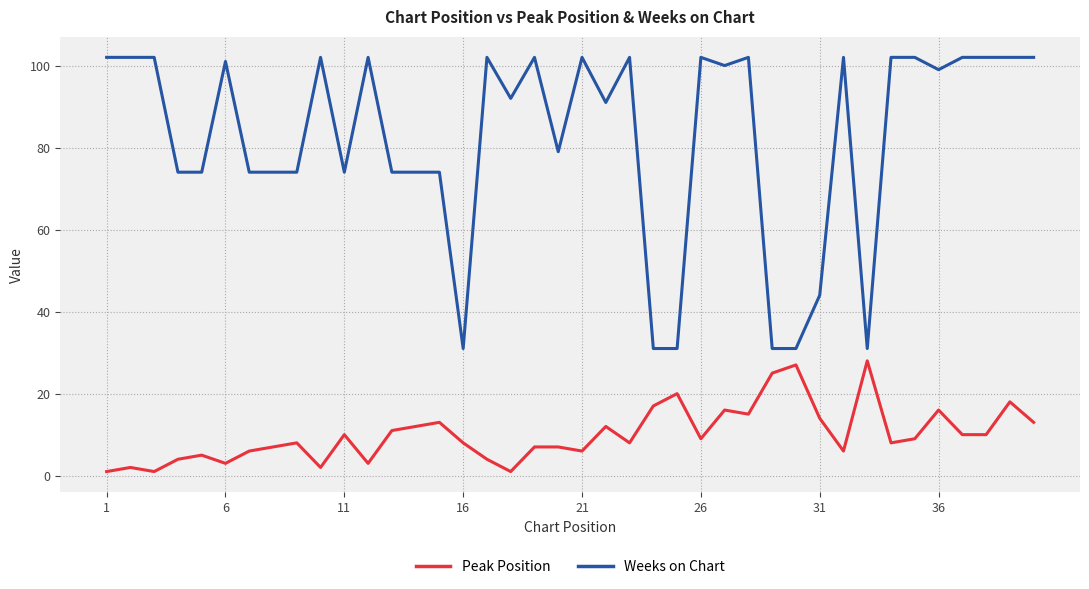

Does the chart have visible grid lines?

Yes